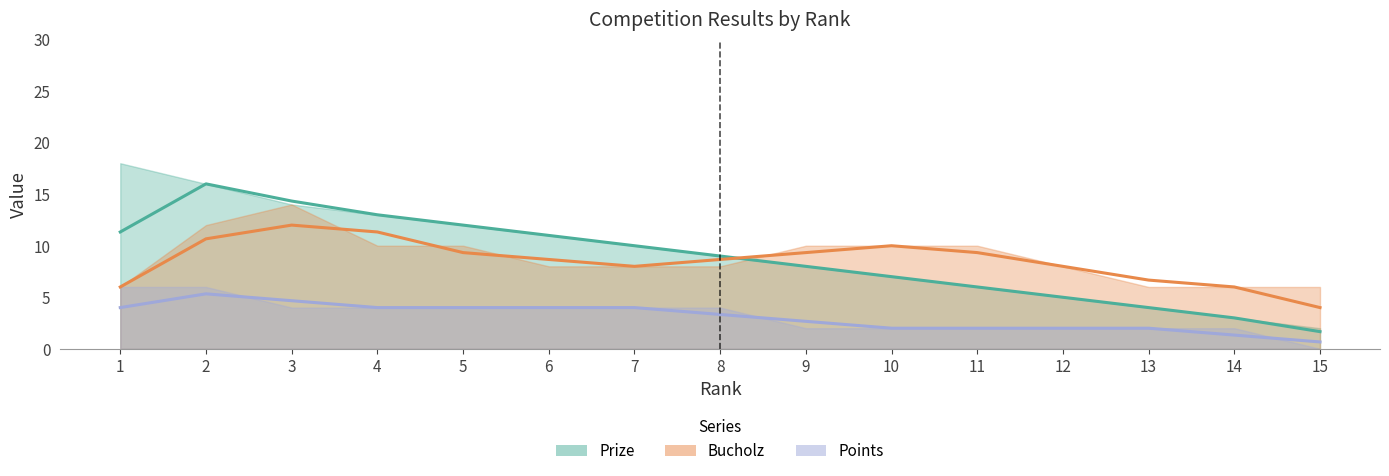

What is the difference between the Prize values at 3 and 5?

2